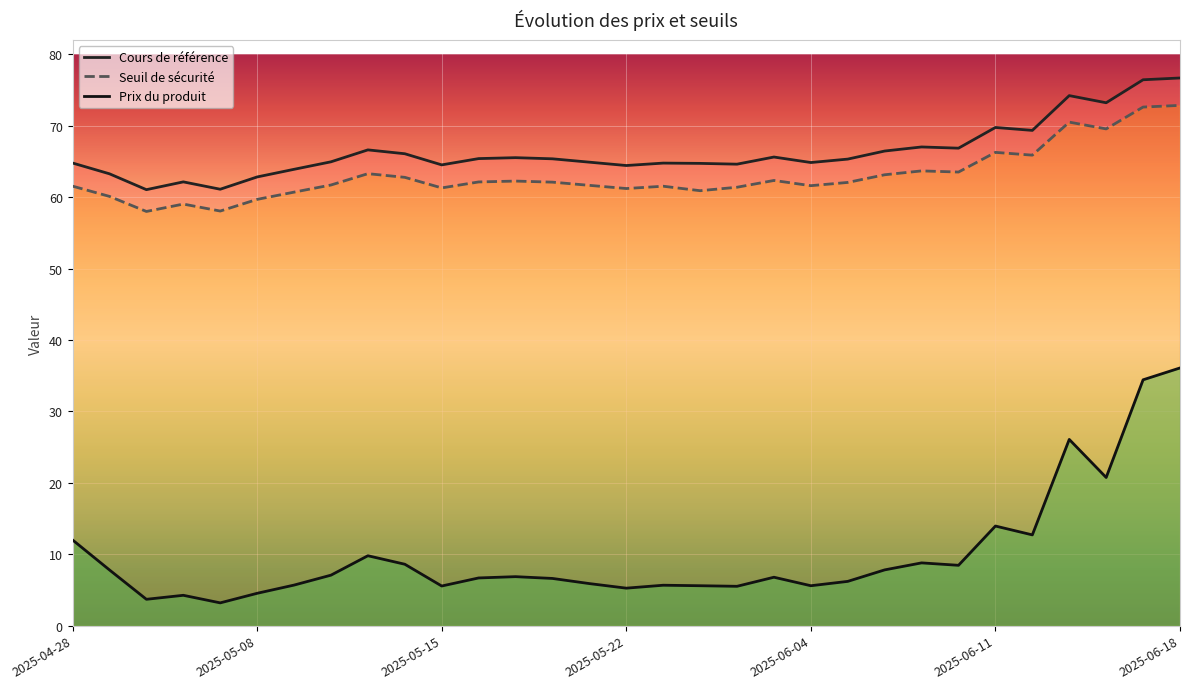

What is the difference between the maximum and minimum values in the Prix du produit series?

32.9